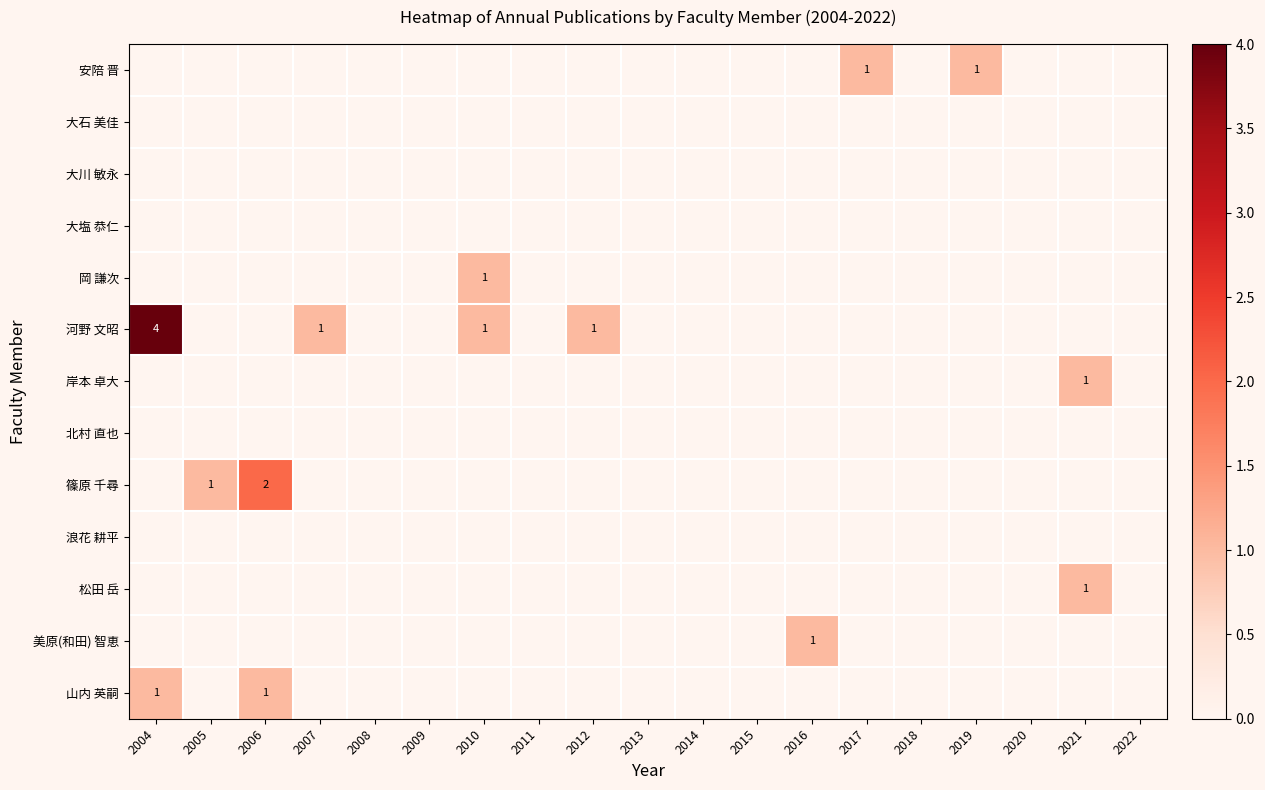

What is the total value across all series at 2021?

2